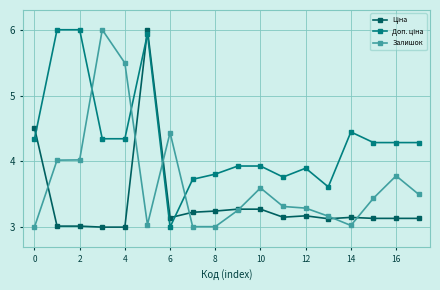

At how many categories does at least one series exceed 5?

5